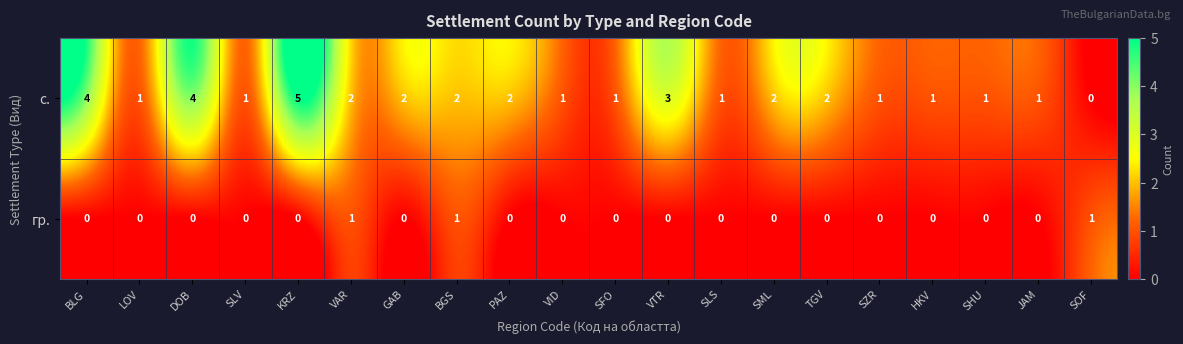

Count the number of categories in the chart.

20